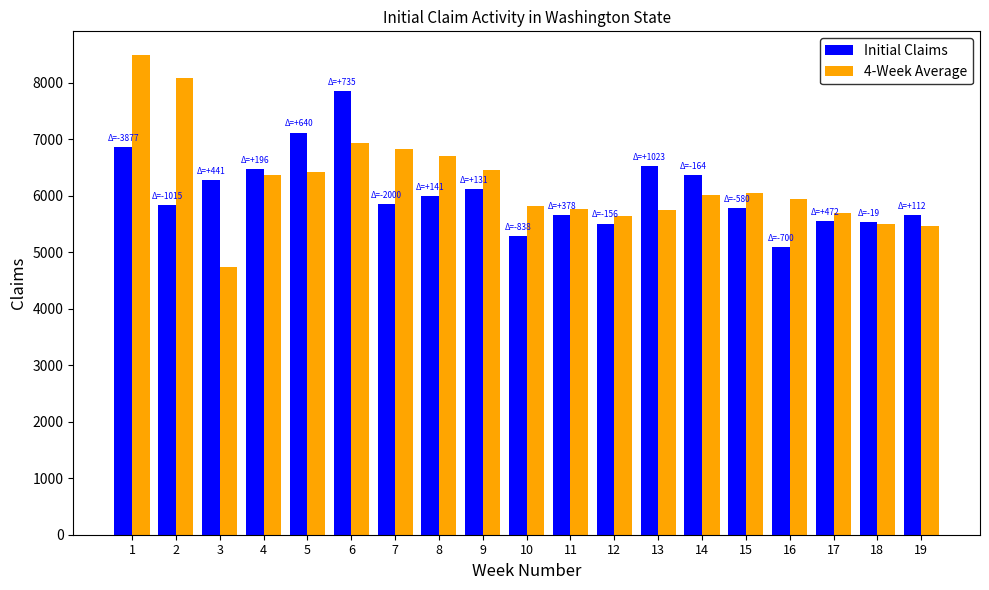

Rank the series by their average value, from highest to lowest.

4-Week Average, Initial Claims